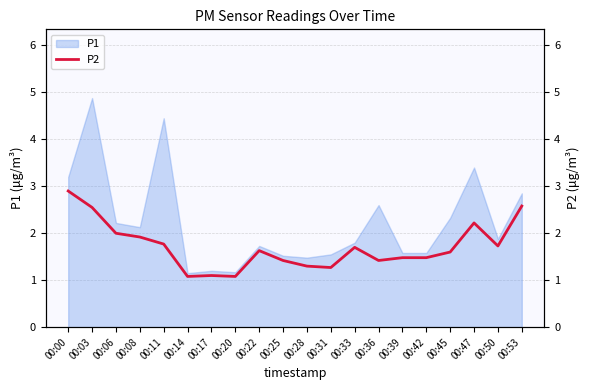

At which category does the data reach its first local valley?

00:14